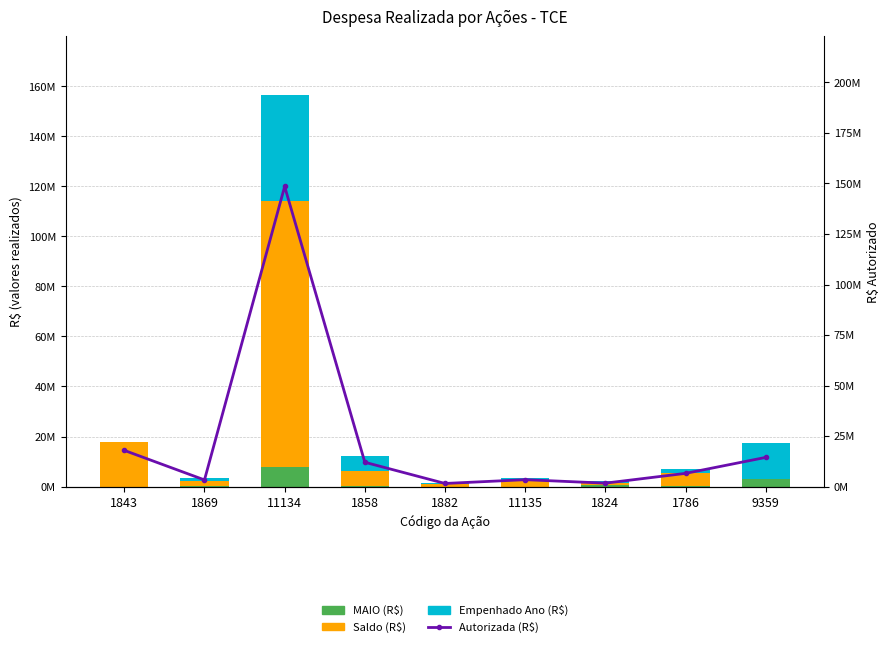

What is the total value across all series at 1824?

3820650.5